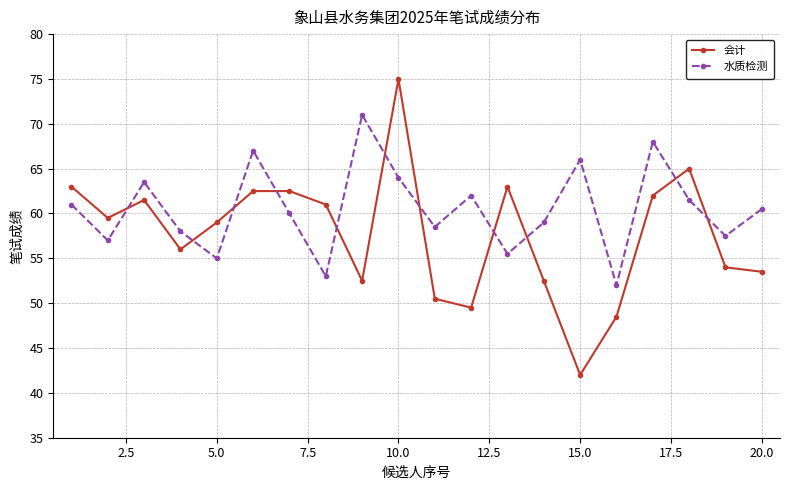

True or false: 会计 has more than 0 interior local peaks.

True